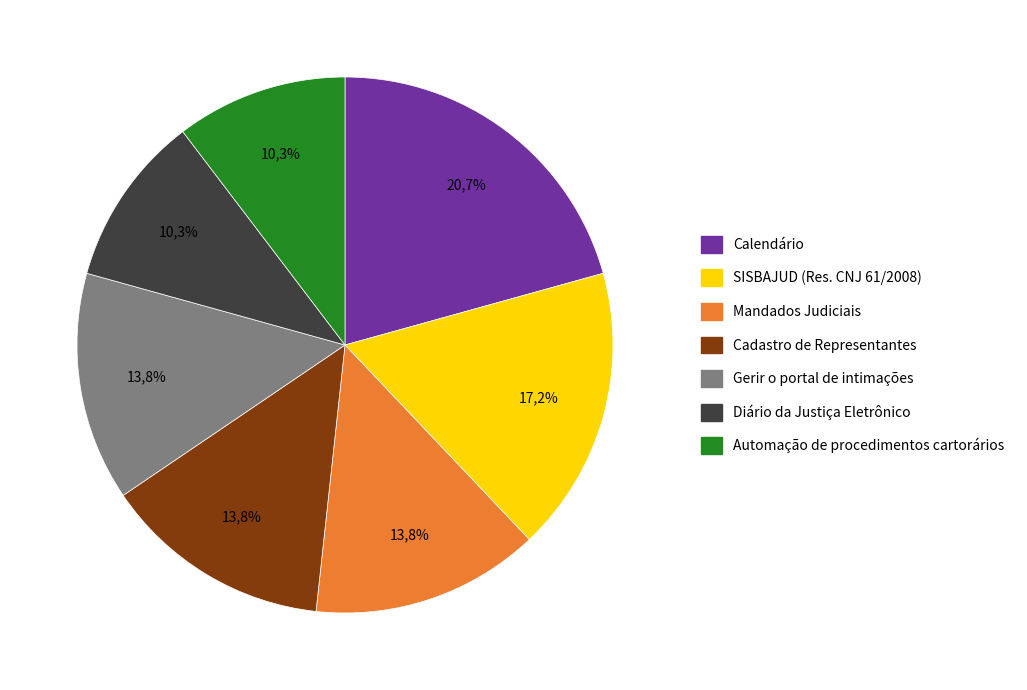

What is the largest slice in the pie chart?

Calendário